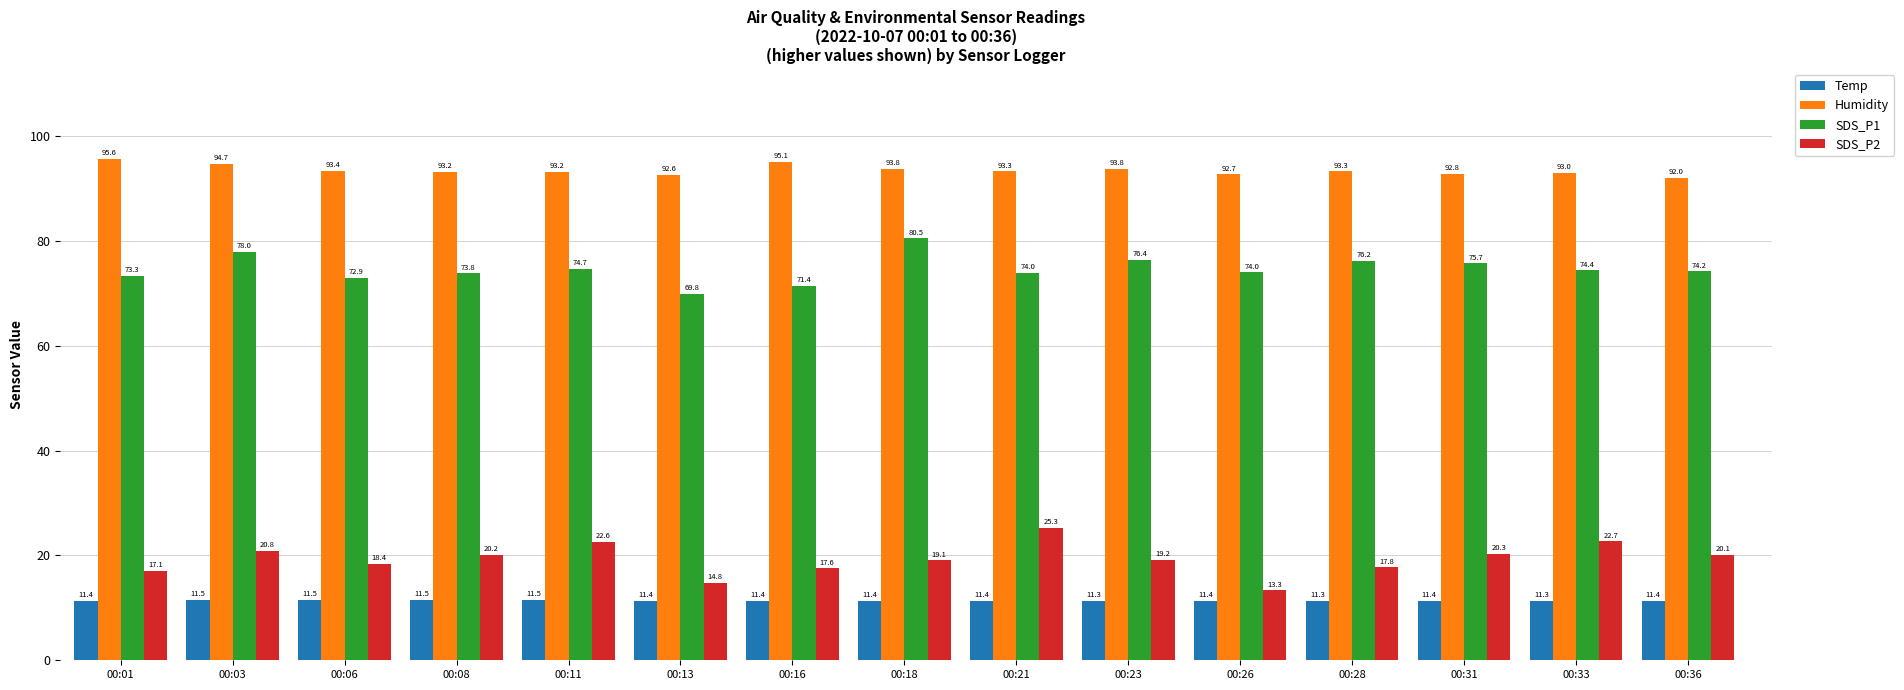

What is the greatest value displayed?

95.6